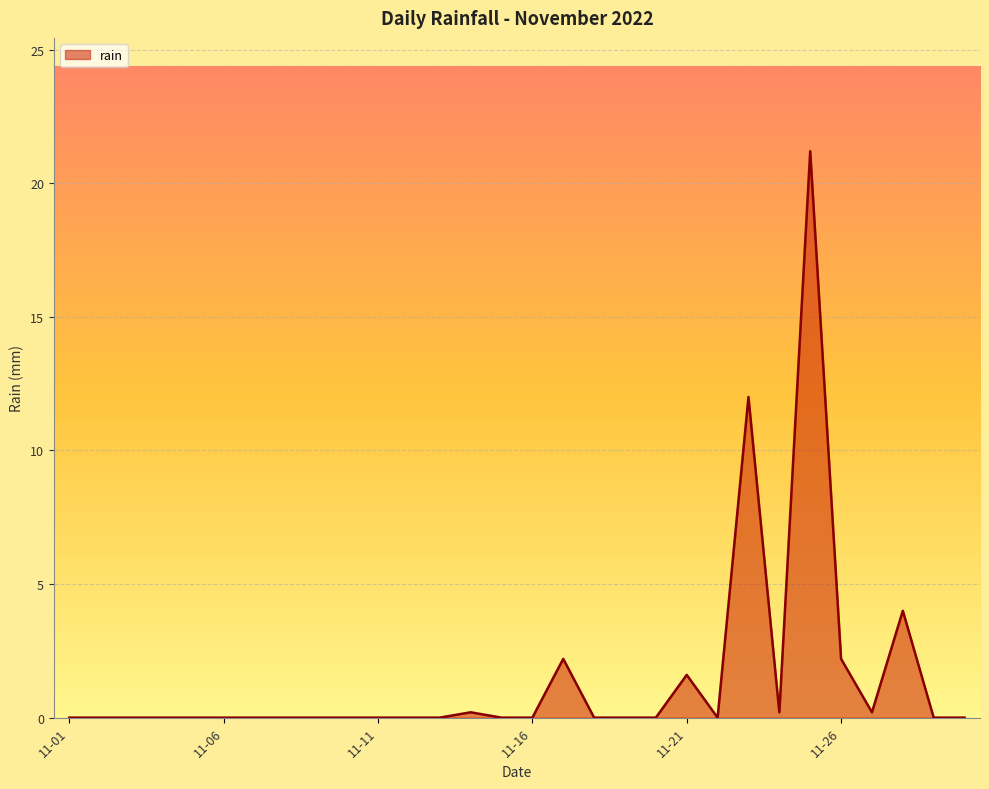

What is the greatest value displayed?

21.2